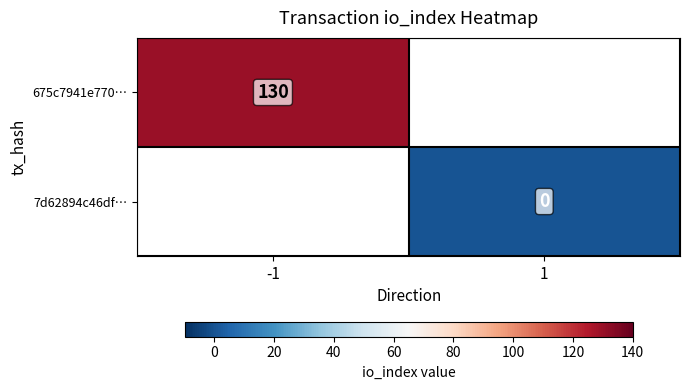

Is it true that 675c7941e770… equals 177 at -1?

False